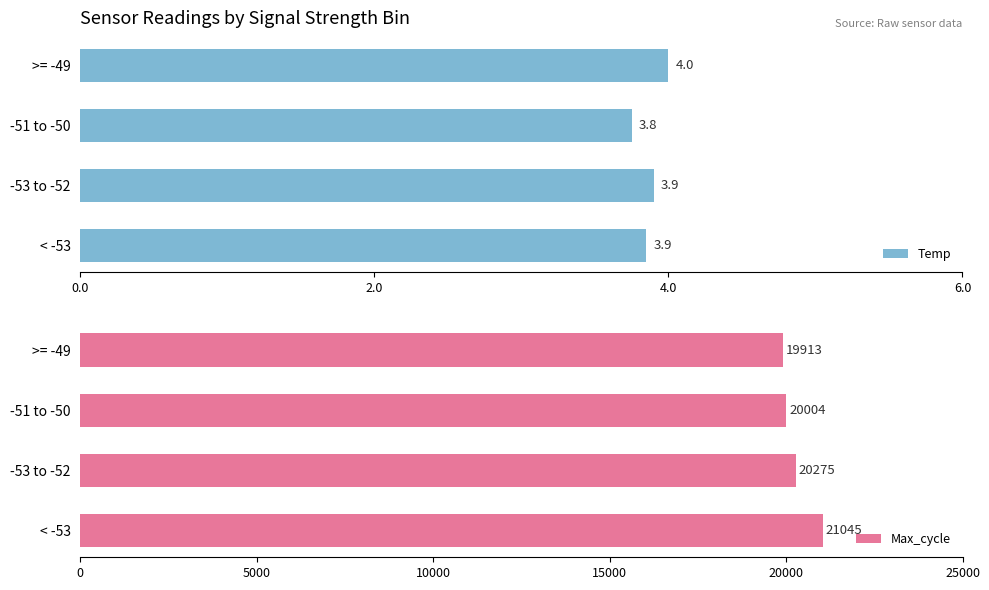

What is the sum of all Temp values?

15.5